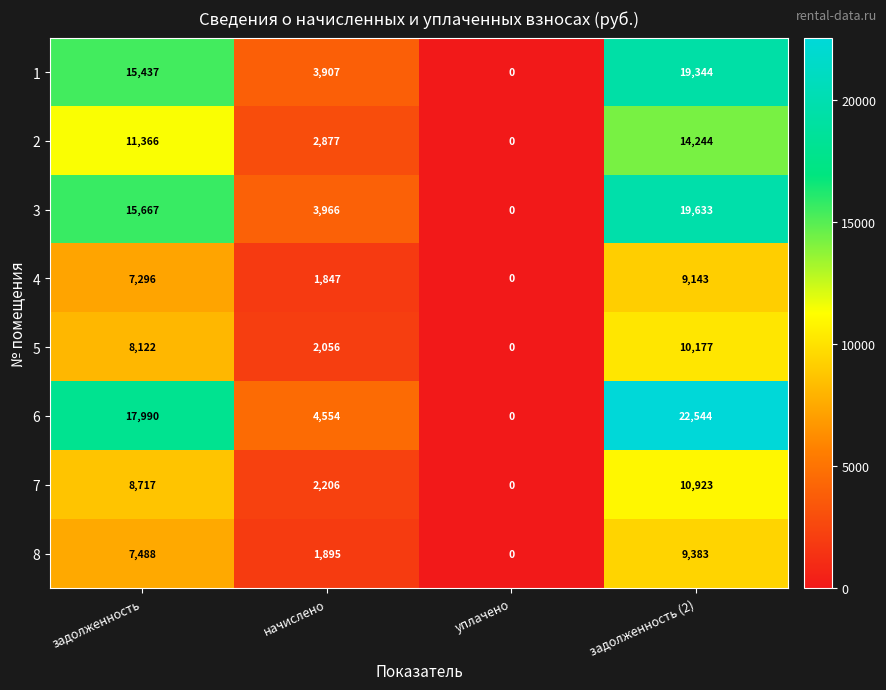

Rank the series at начислено from lowest to highest value.

4, 8, 5, 7, 2, 1, 3, 6